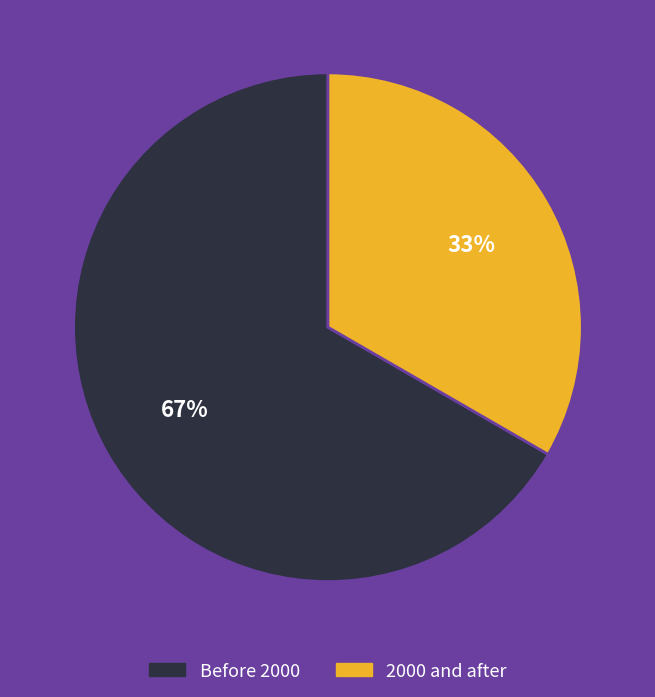

Is there a majority slice in this chart?

Yes